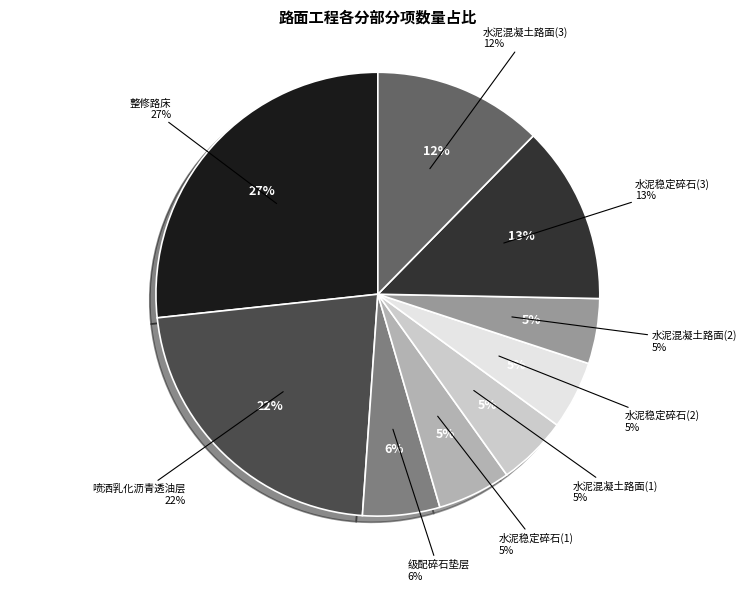

Which category has the smallest portion of the pie?

水泥混凝土路面(2)